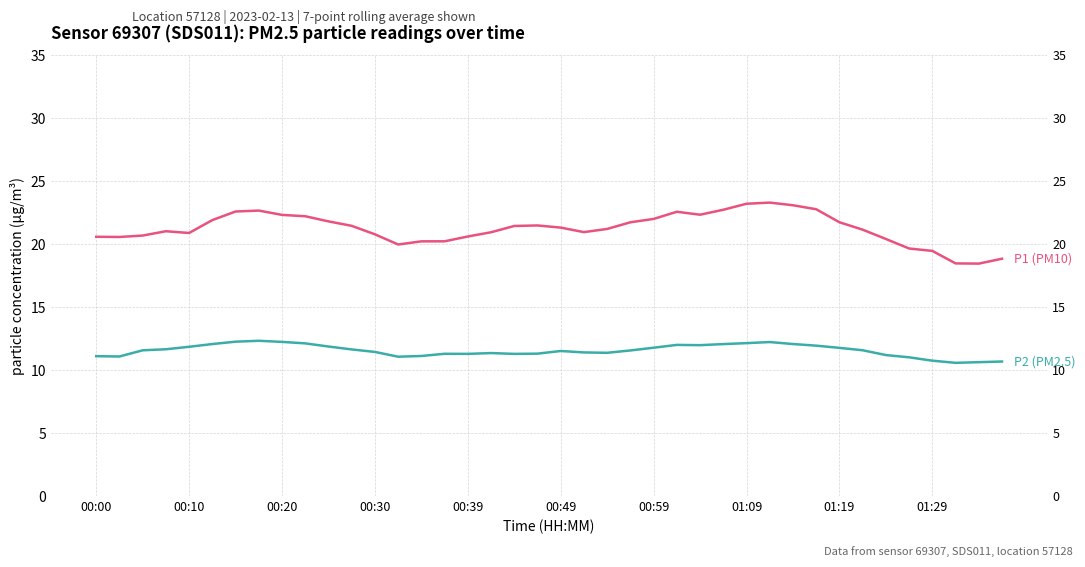

At which category is the sum across all series the highest?

29